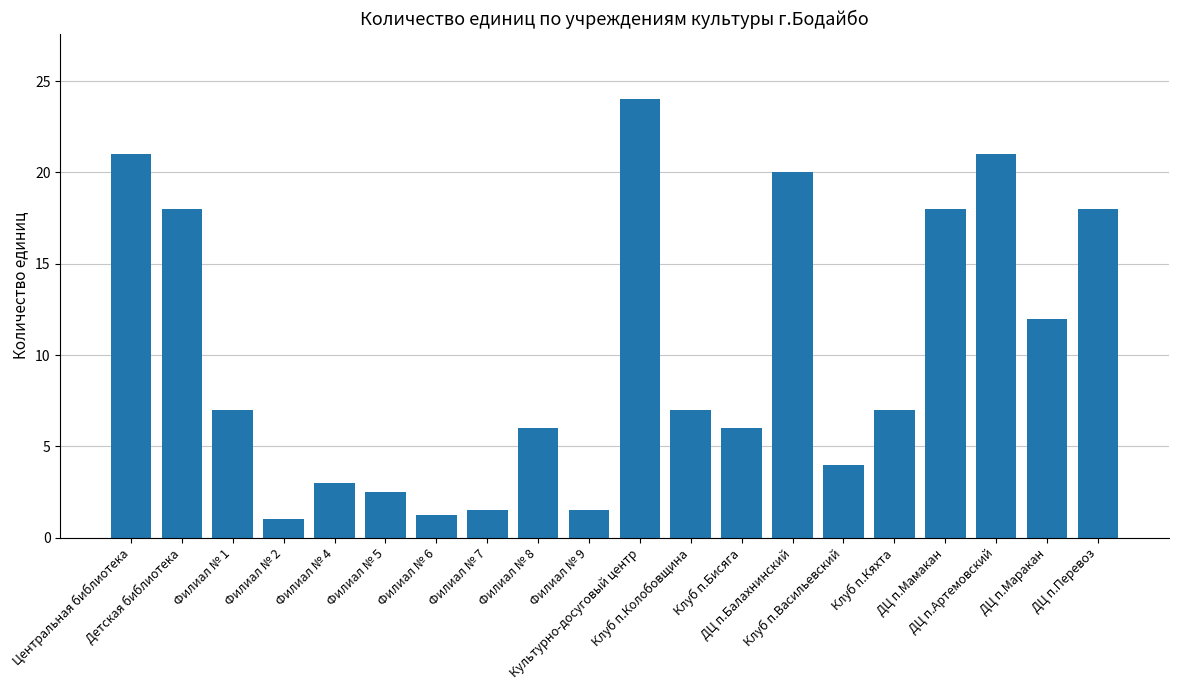

What is the label of the 19th bar from the right?

Детская библиотека